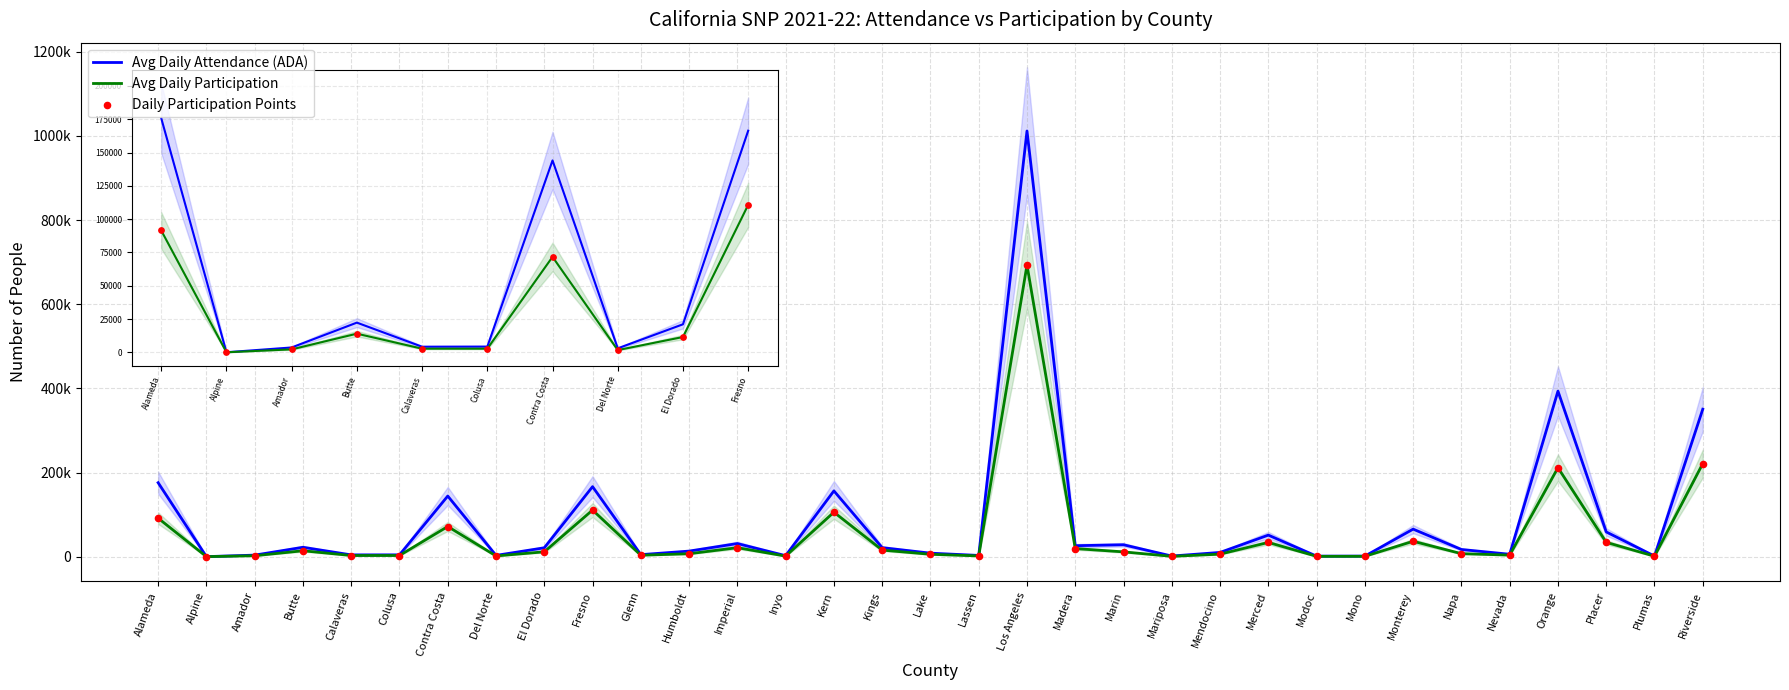

Is the value of Avg Daily Attendance (ADA) at Inyo greater than the value of Avg Daily Participation at Plumas?

Yes